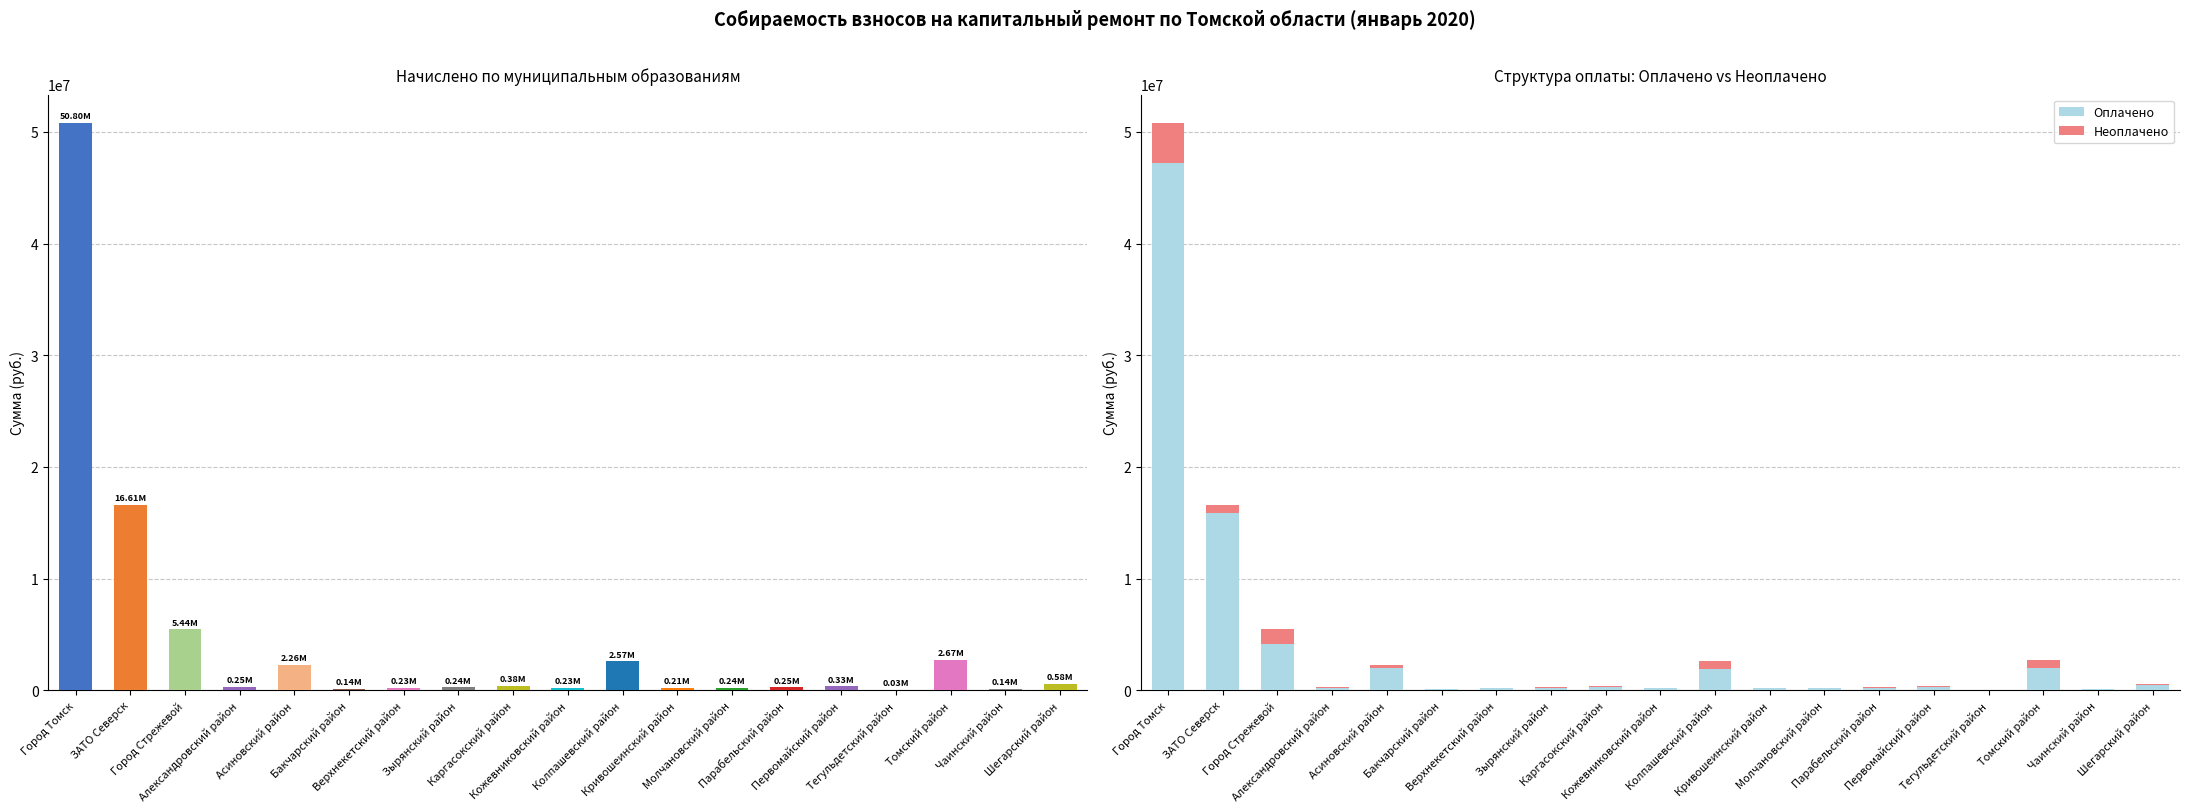

Which series changed the most between Город Томск and Томский район?

Оплачено